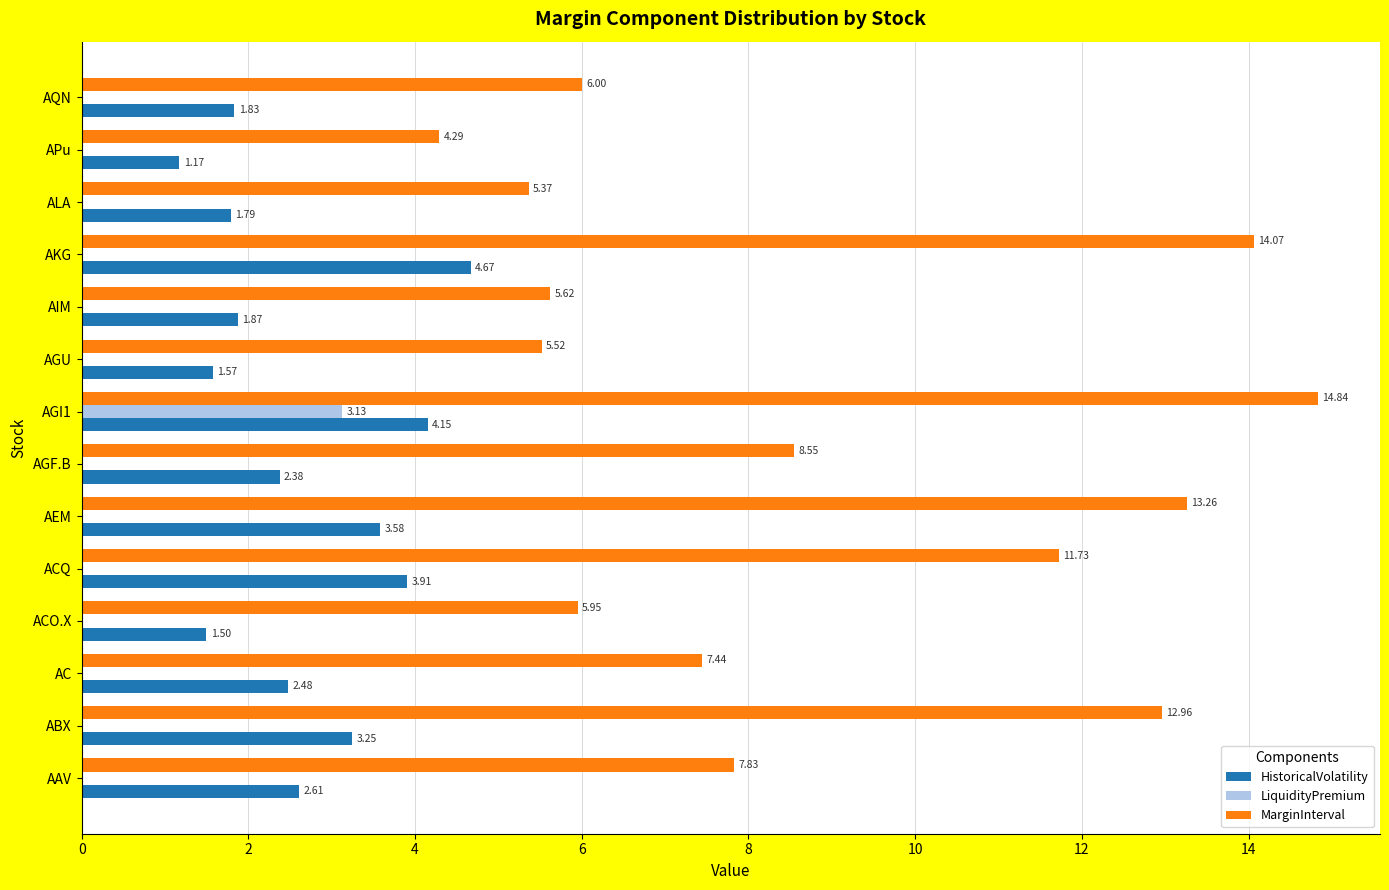

How many values in the HistoricalVolatility series exceed 2?

8